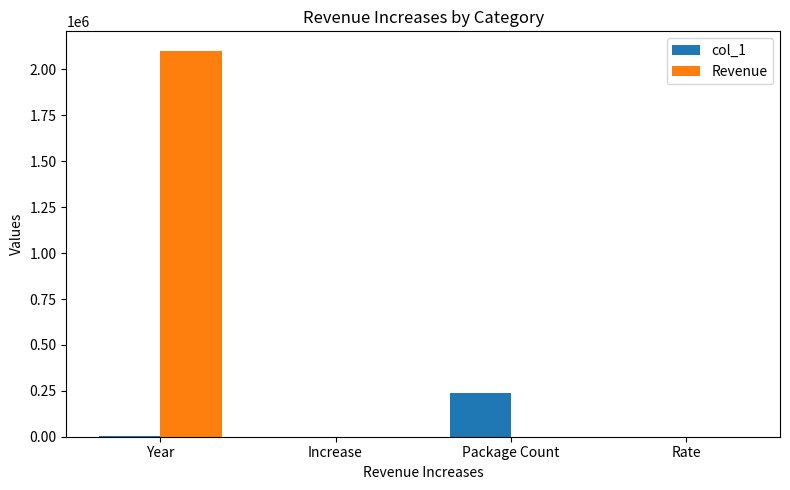

At which category is the sum across all series the highest?

Year